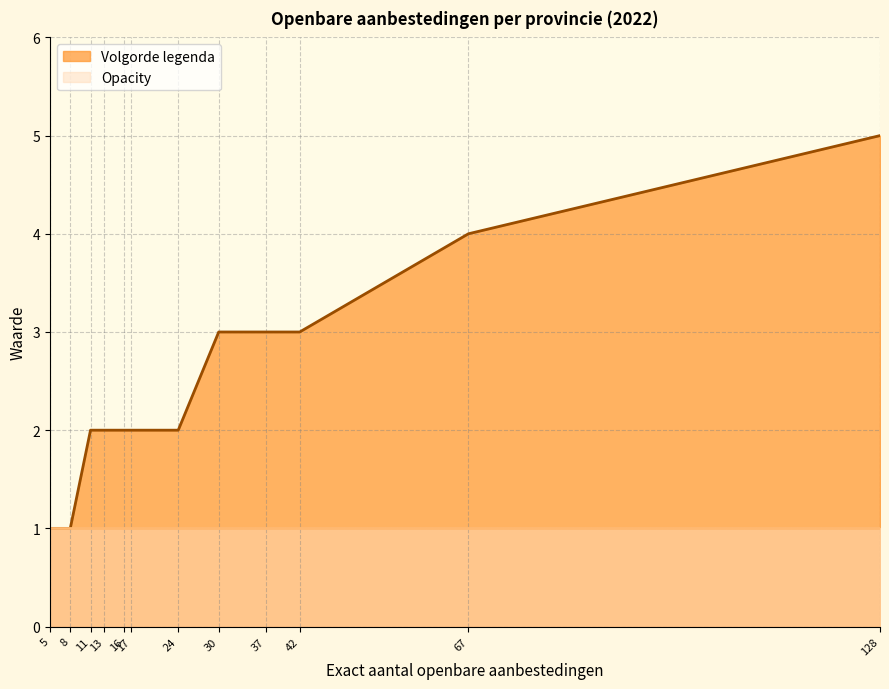

Which category has the highest value across all series?

128